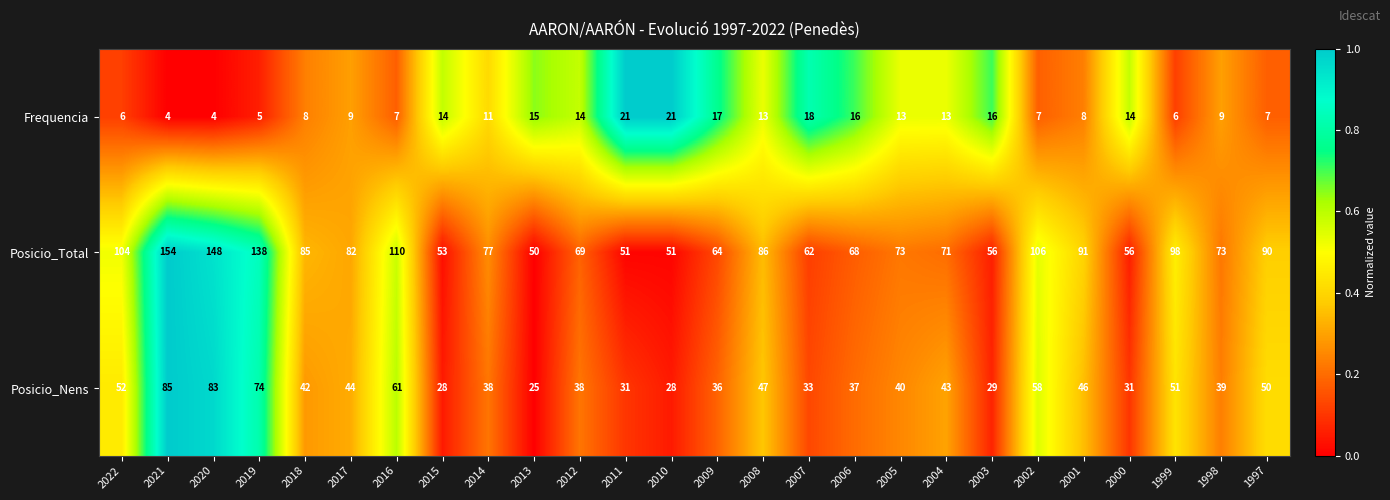

Count the number of categories in the chart.

26